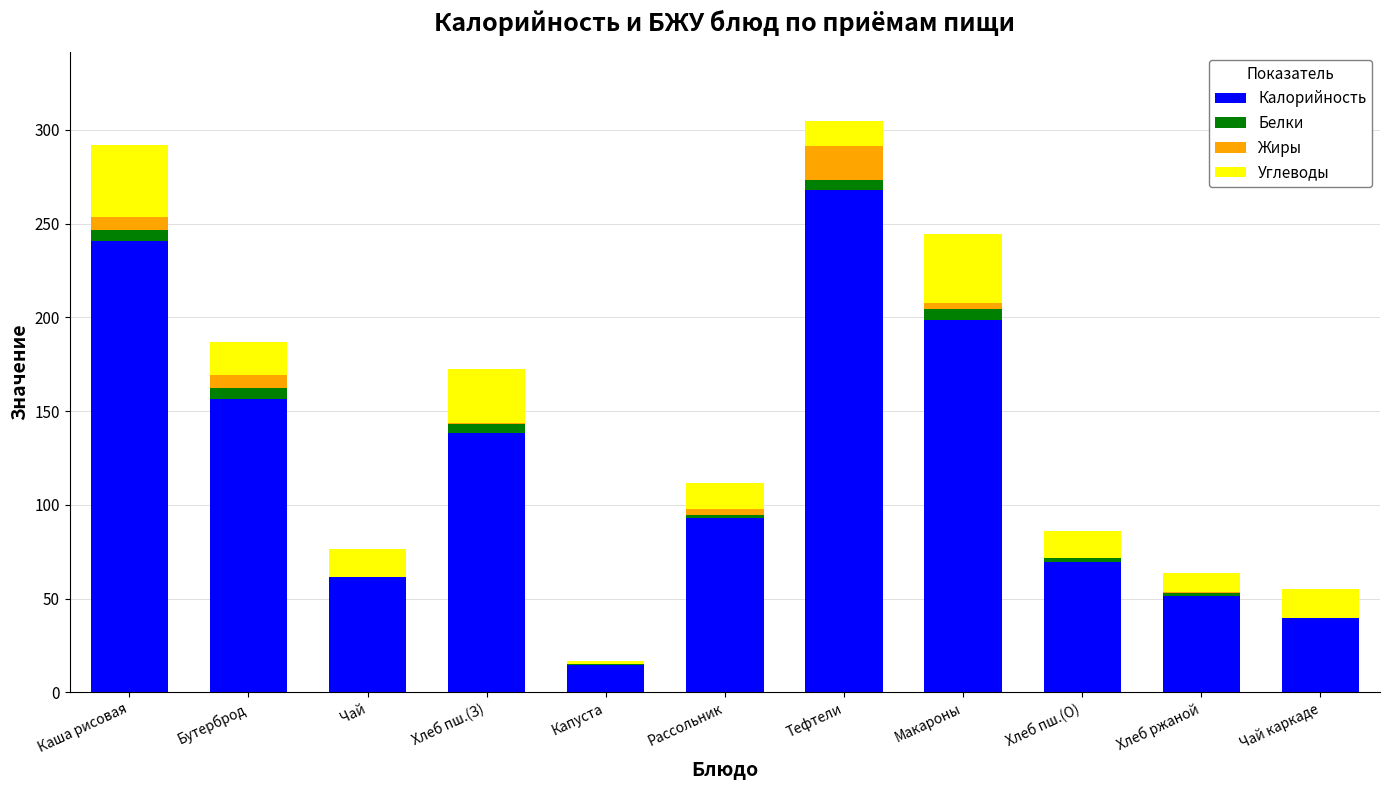

Is it true that Калорийность equals 279.7 at Макароны?

False